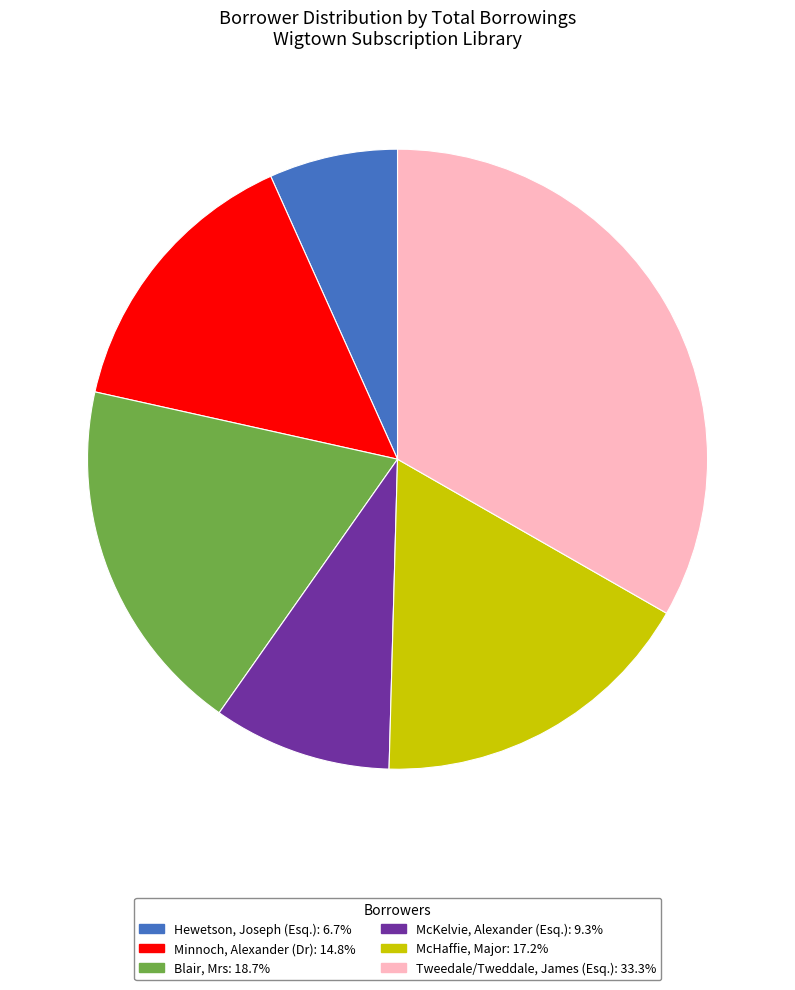

How many segments does this pie chart have?

6